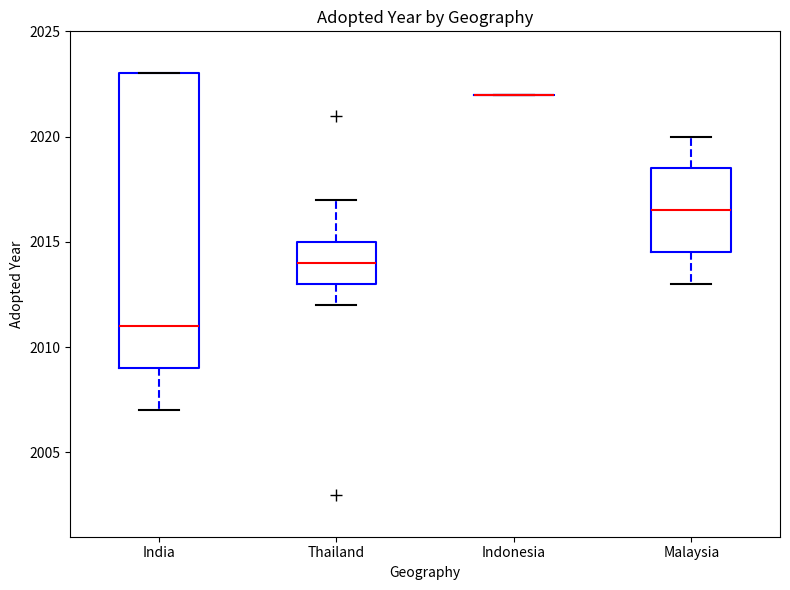

Reading left to right, read every box against the y-axis: the position of its median line, the range the box covers, and the ends of its whiskers. The values are not printed on the chart, so give them approximately, as read against the axis.

India: median 2011.0, box 2009.0 to 2023.0, whiskers 2007.0 to 2023.0
Thailand: median 2014.0, box 2013.0 to 2015.0, whiskers 2012.0 to 2017.0
Indonesia: box collapsed to a line at 2022.0, whiskers 2022.0 to 2022.0
Malaysia: median 2016.5, box 2014.5 to 2018.5, whiskers 2013.0 to 2020.0